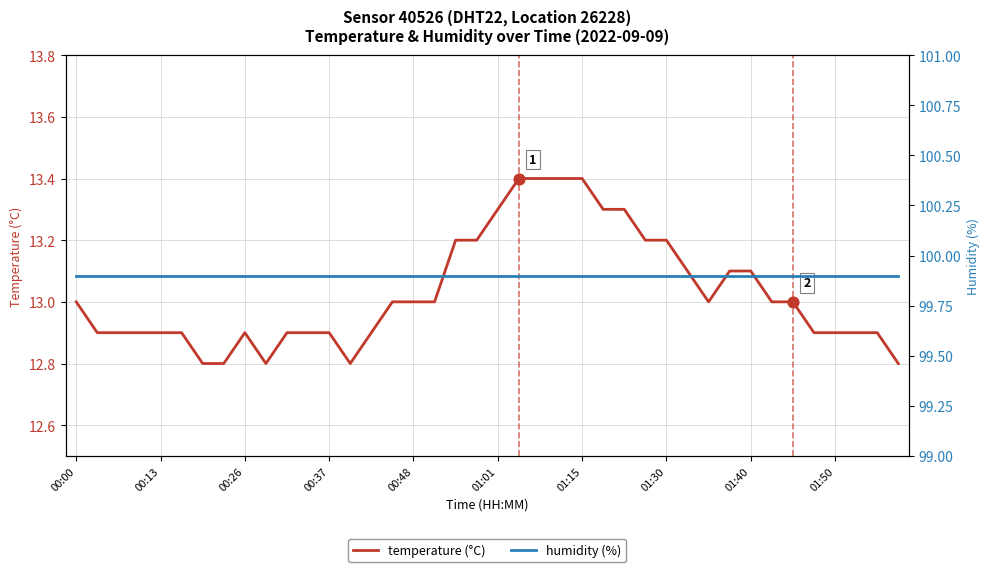

Which series has the largest total across all categories?

humidity (%)